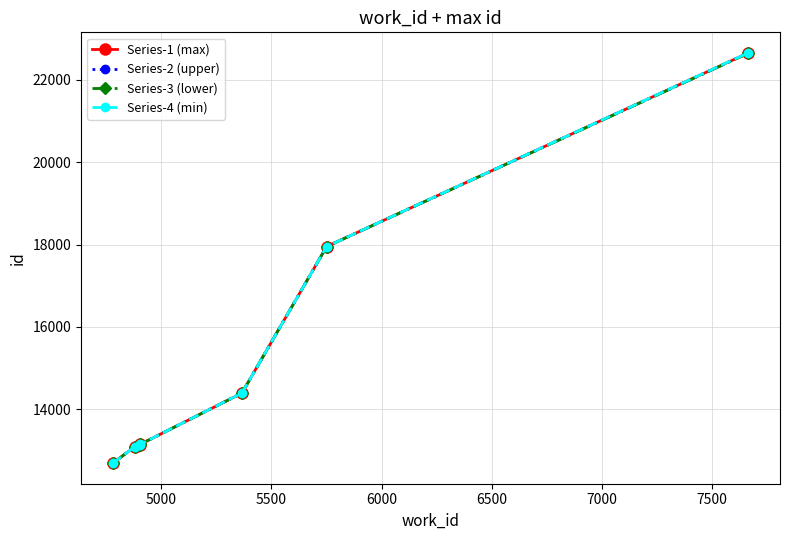

Which series has the widest spread of values?

Series-4 (min)